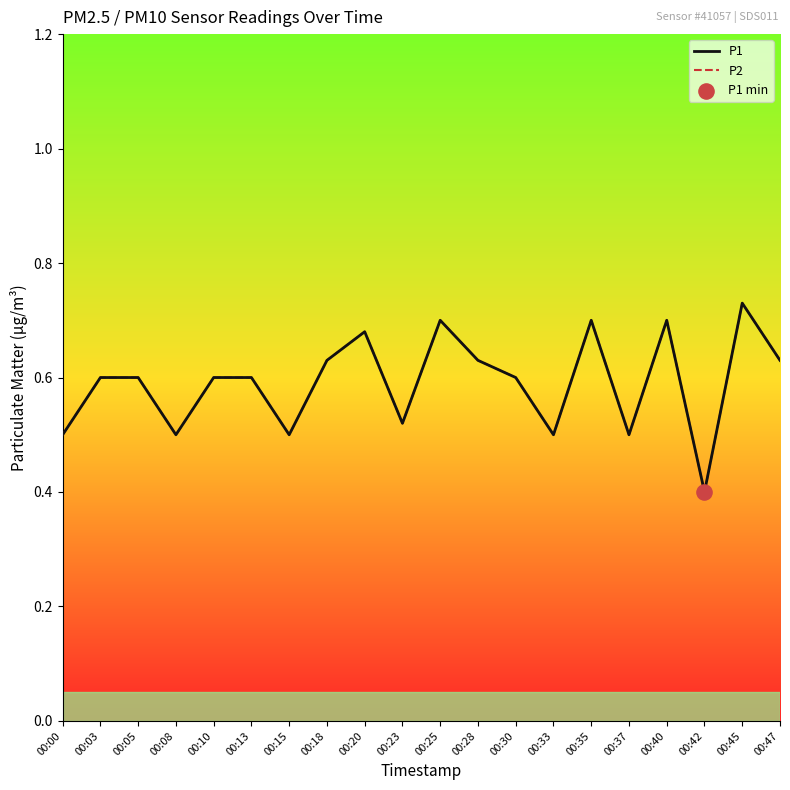

Does the chart have visible grid lines?

No